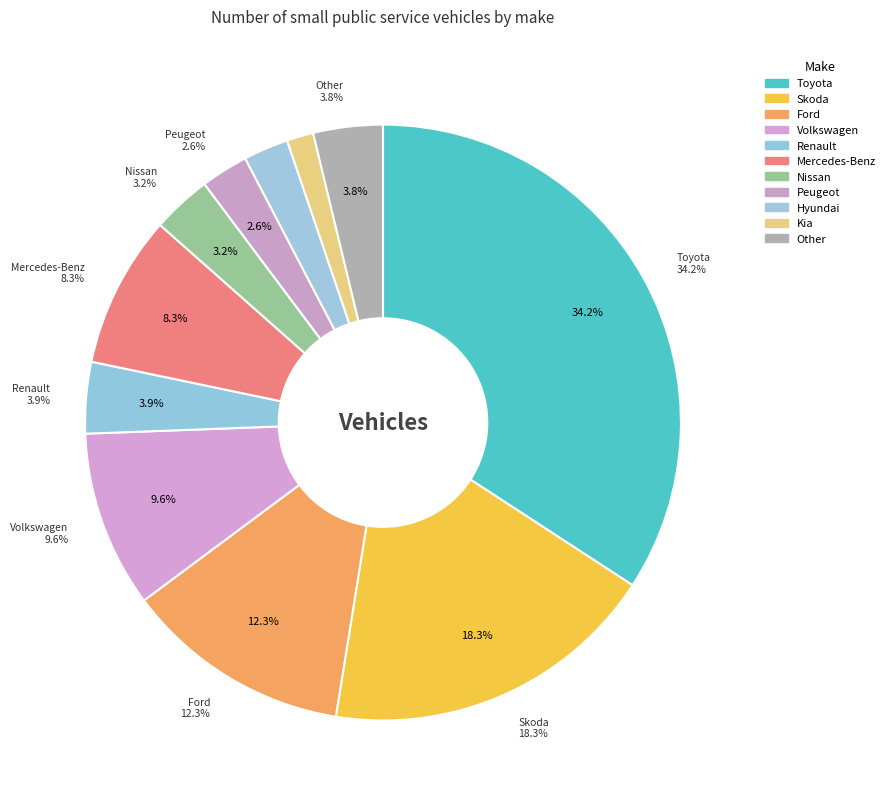

What is the ratio of the value at Renault to the value at Skoda?

0.2